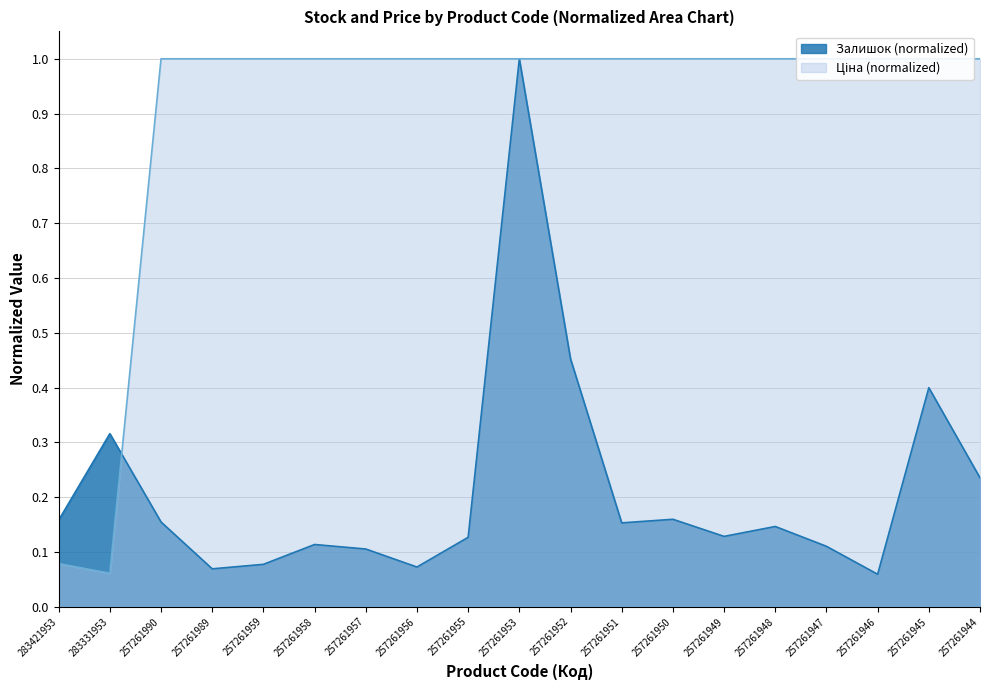

How many times do Ціна and Залишок cross each other?

1